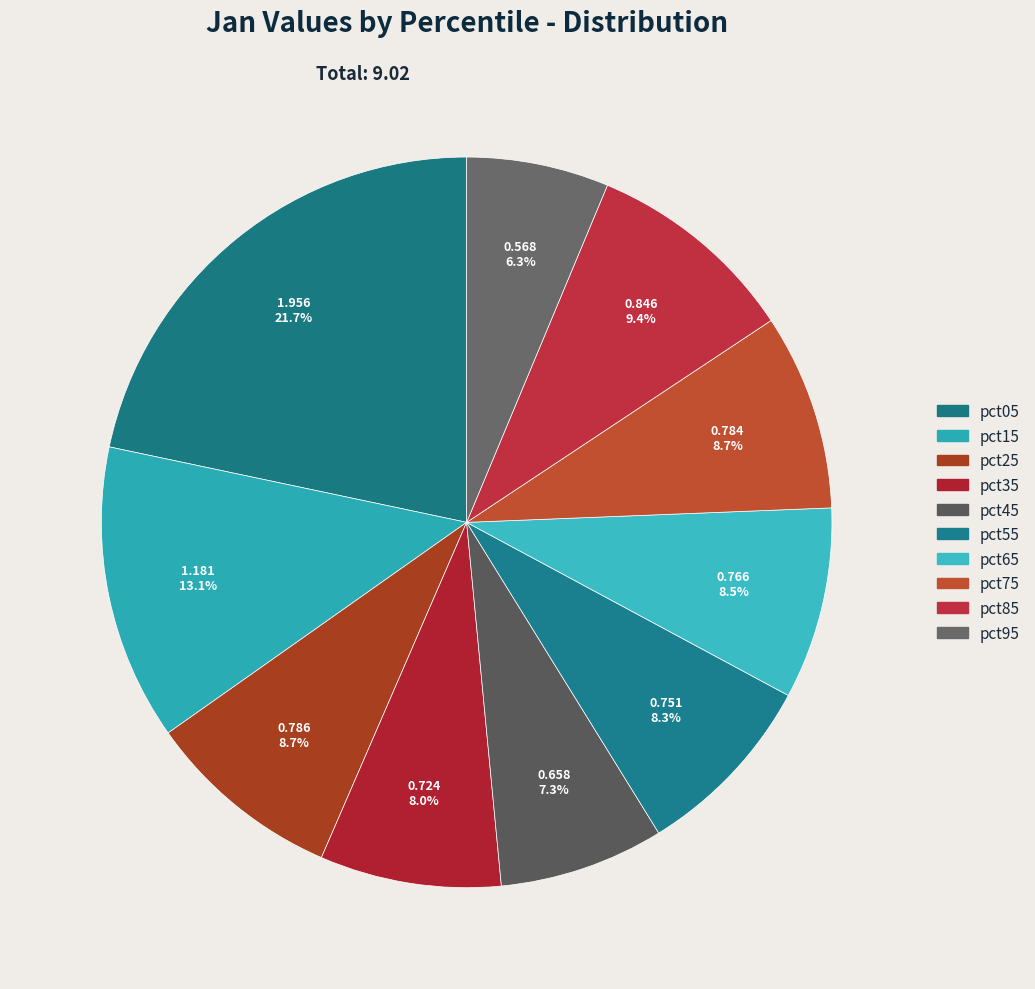

Which category has the biggest portion of the pie?

pct05